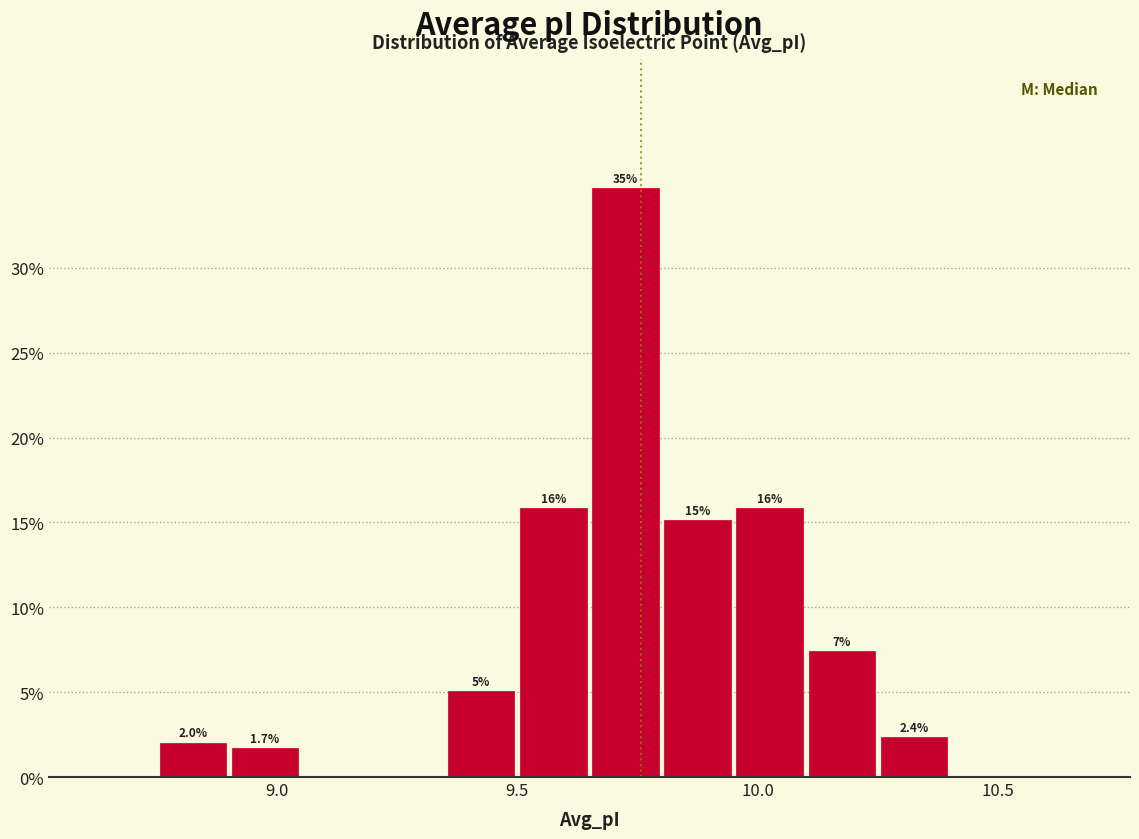

Read against the x-axis, roughly where is the centre of the tallest bar?

9.75